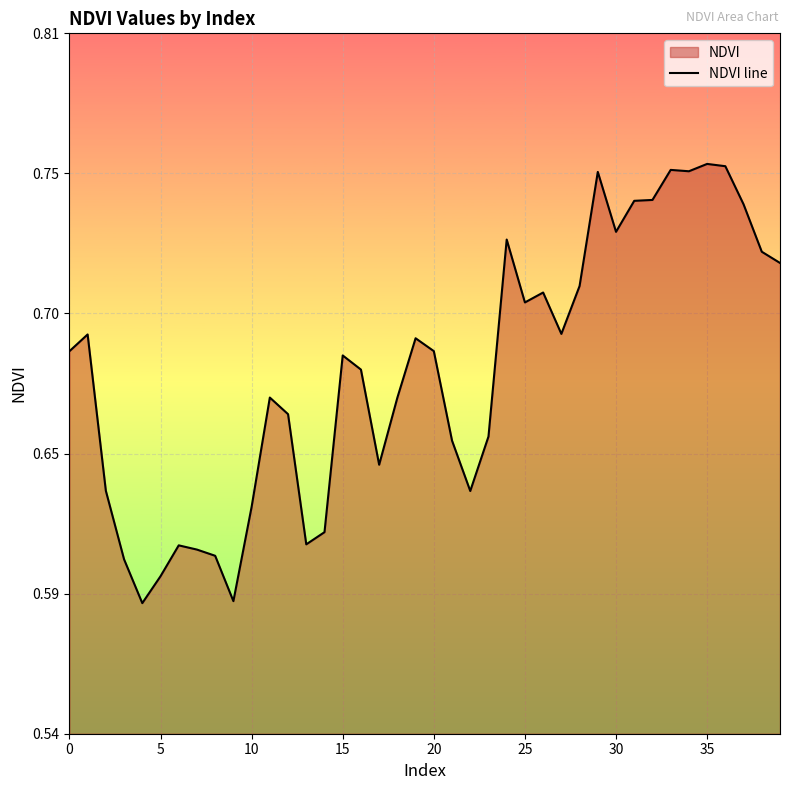

Between 26 and 39, which is larger?

39